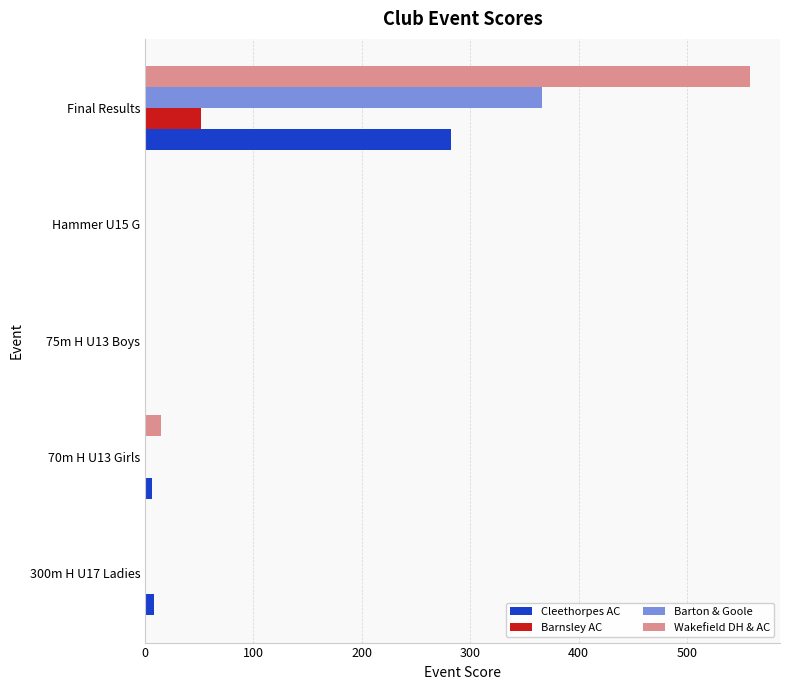

At which category is the sum across all series the highest?

Final Results